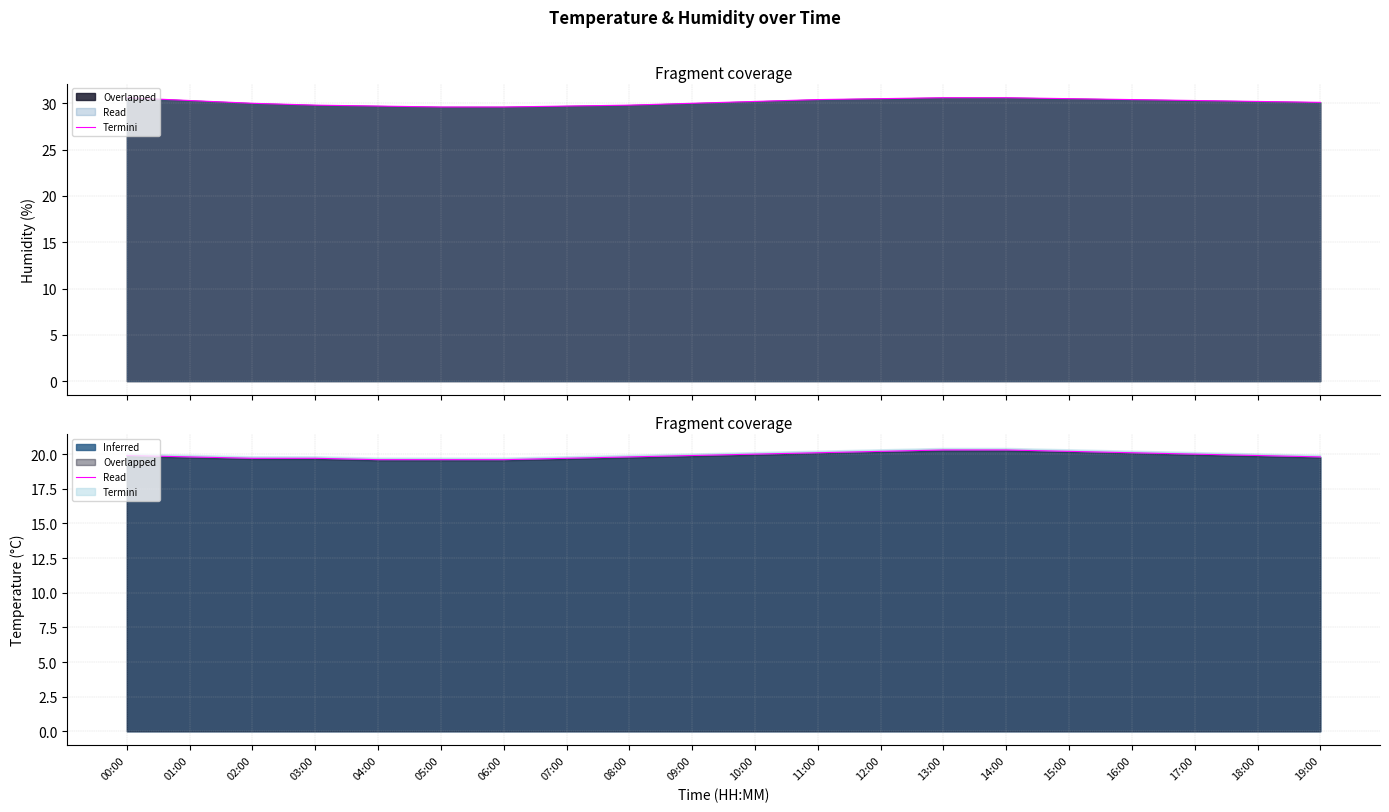

The value at 10:00 is 10.6. True or false?

False